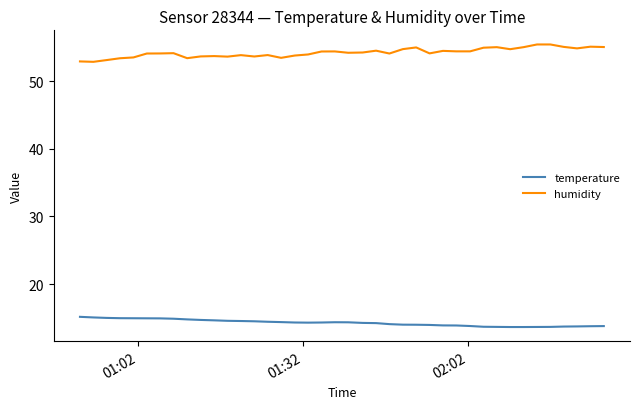

What is the difference between the maximum and minimum values in the temperature series?

1.5